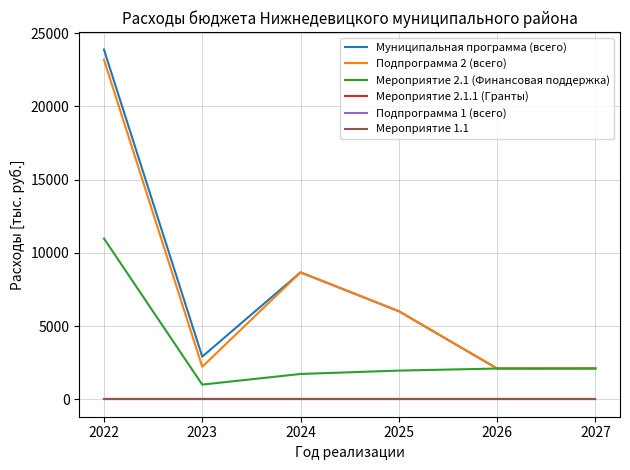

Does the chart have visible grid lines?

Yes